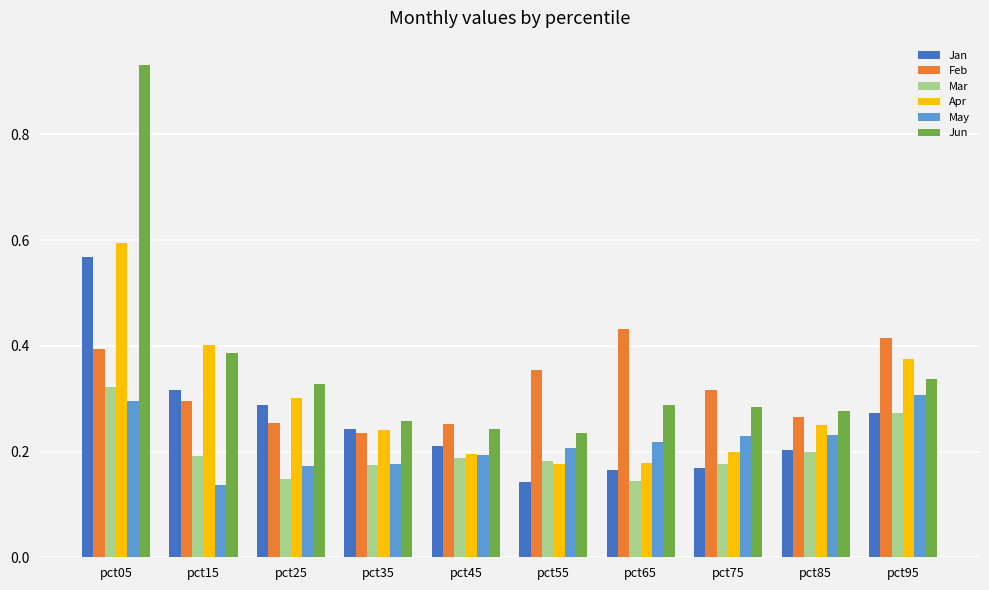

At which label does Feb reach its peak?

pct65